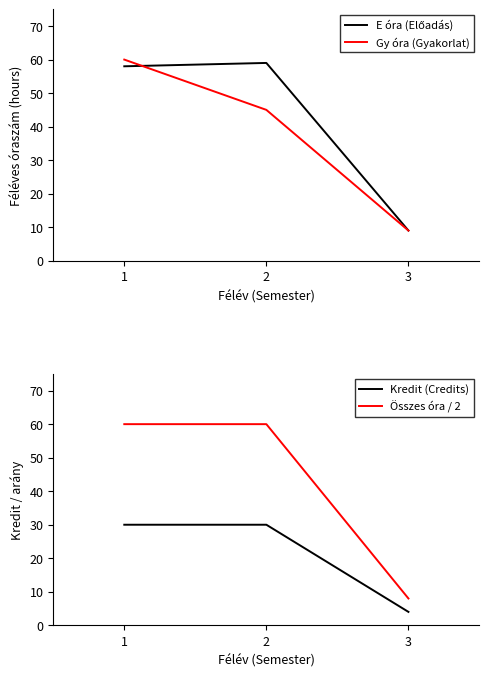

Which series changed the most between 1 and 3?

Összes óra / 2